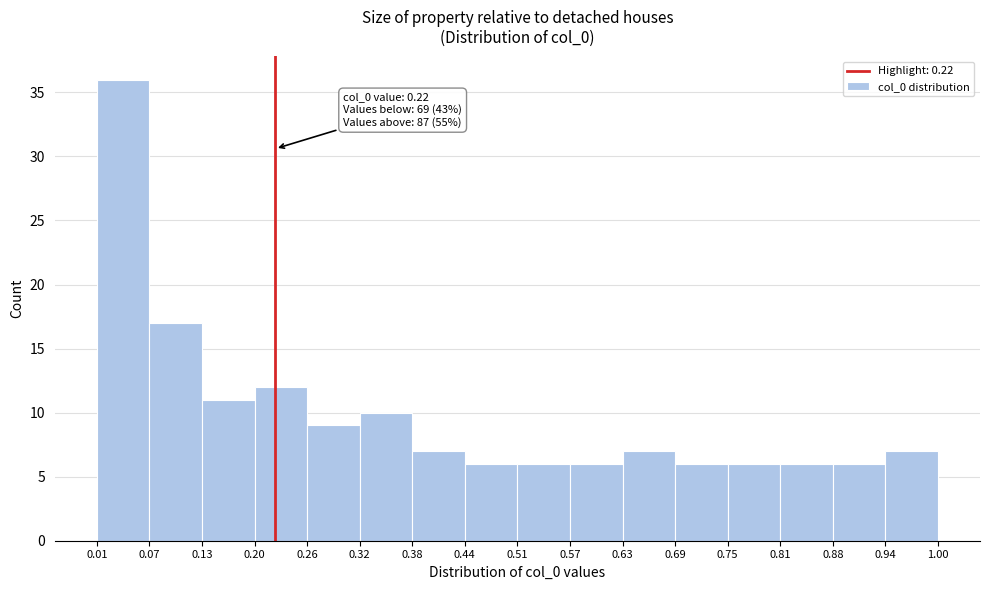

Over which range of the x-axis is the bar tallest?

0.01 to 0.07